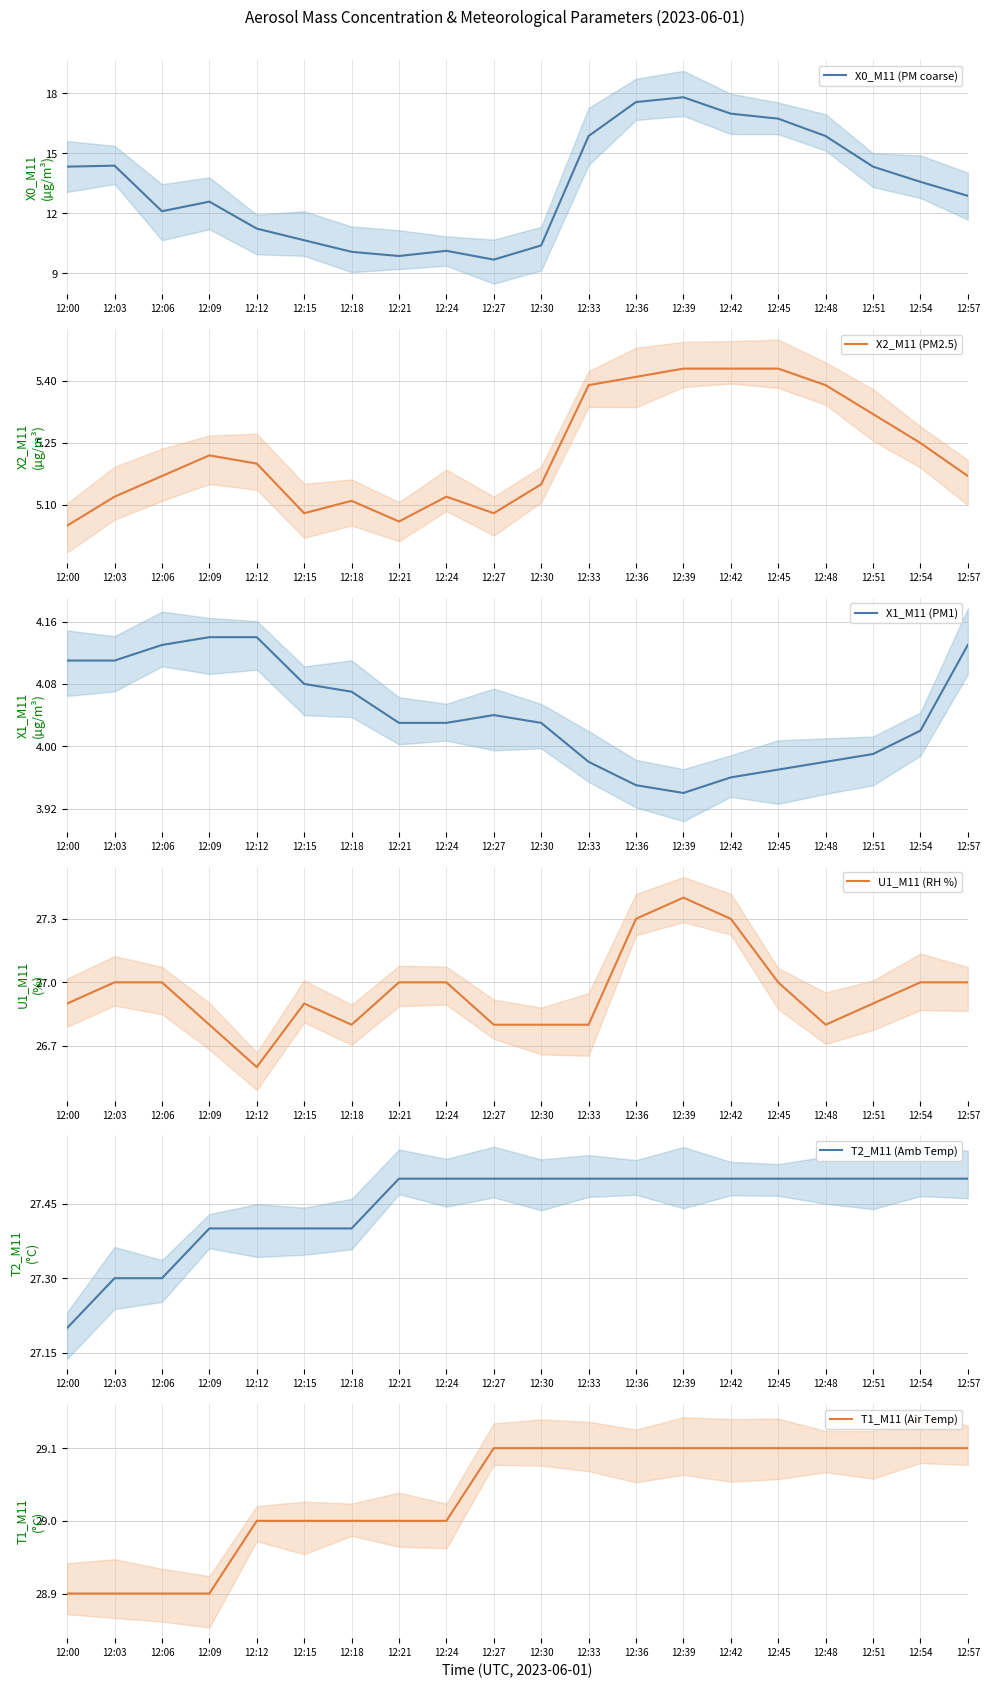

What is the difference between the second highest and minimum values in the T2_M11 (Amb Temp) series?

0.3